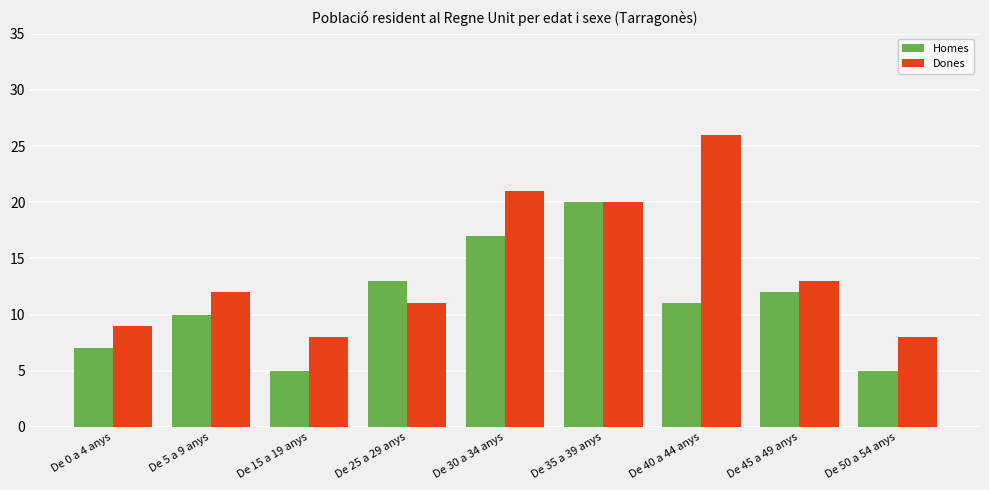

Are the bars grouped side by side (vs. stacked)?

Yes